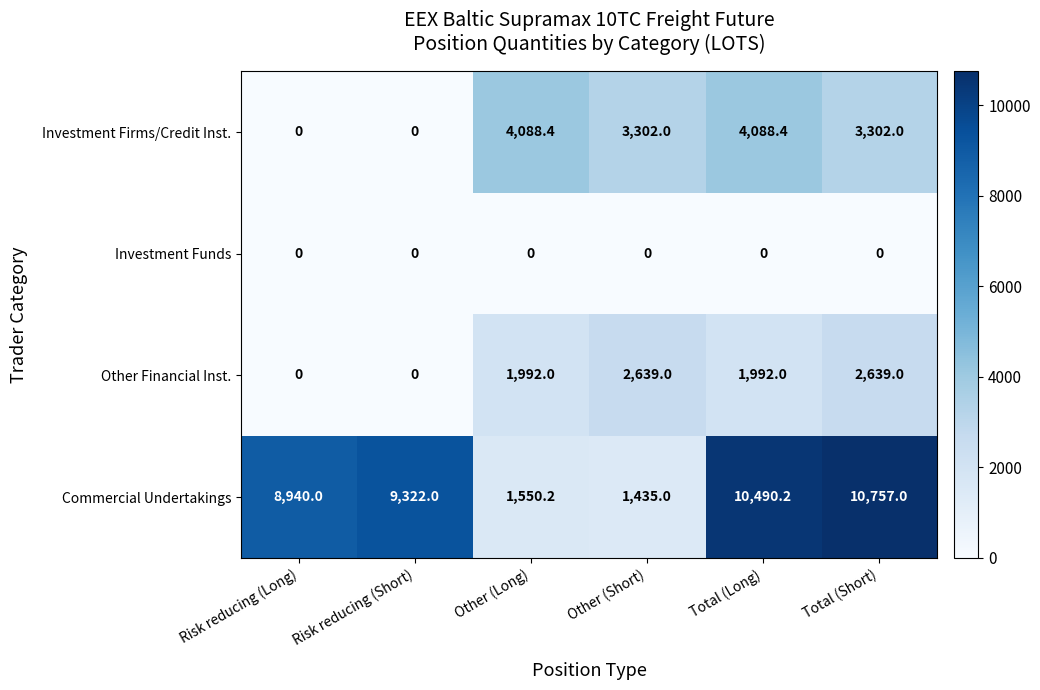

At which category is the sum across all series the highest?

Total (Short)